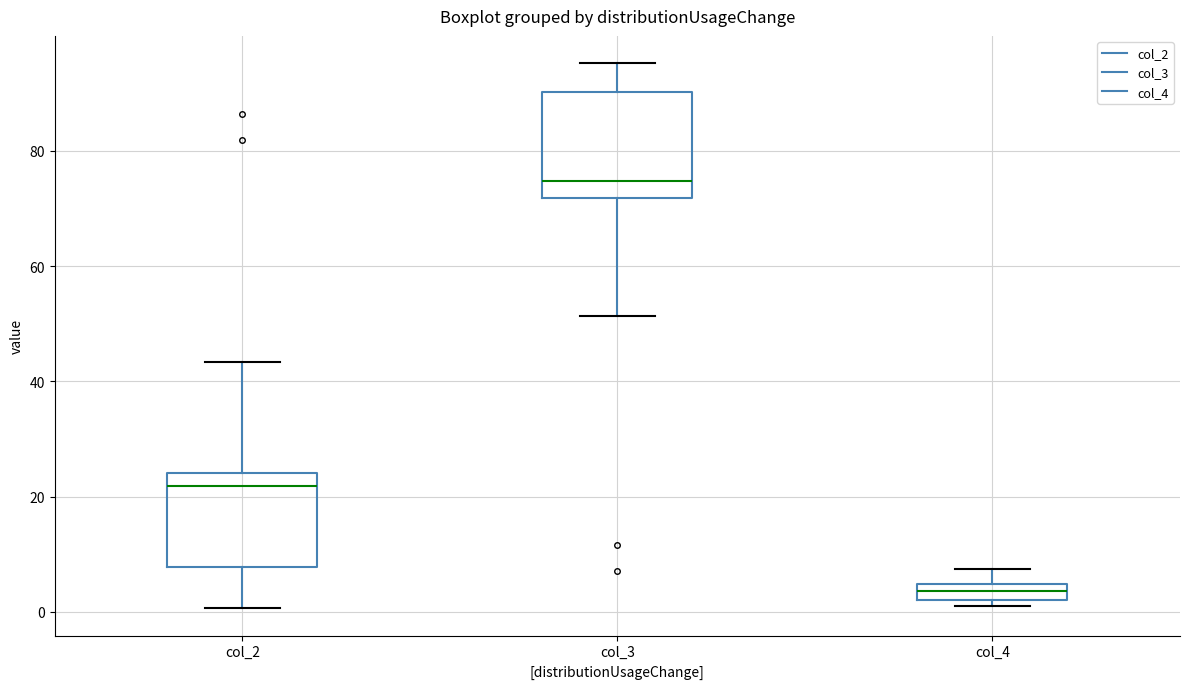

Which box is the tallest, from its lower edge to its upper edge?

col_3